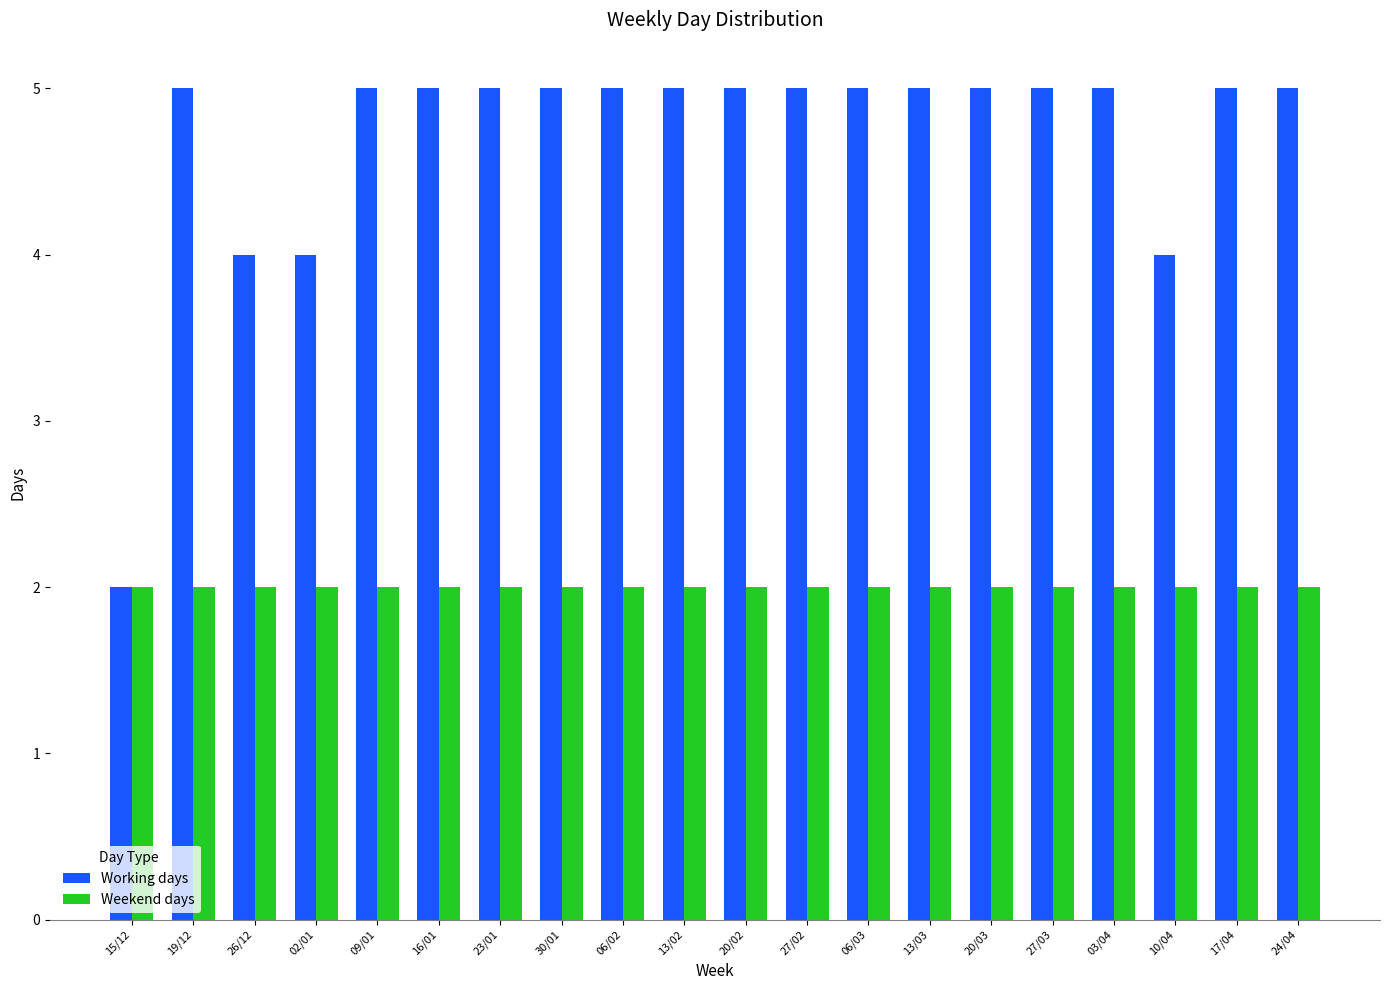

What is the difference between the maximum and minimum values in the Working days series?

3